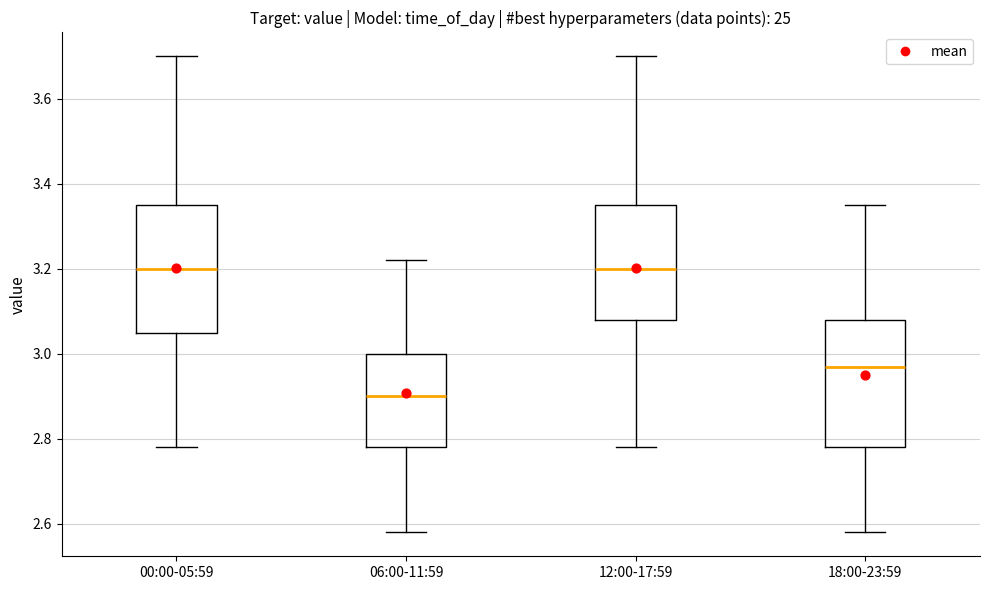

Where does the lower whisker of the box for 06:00-11:59 end on the y-axis? The values are not printed on the chart, so give them approximately, as read against the axis.

2.58